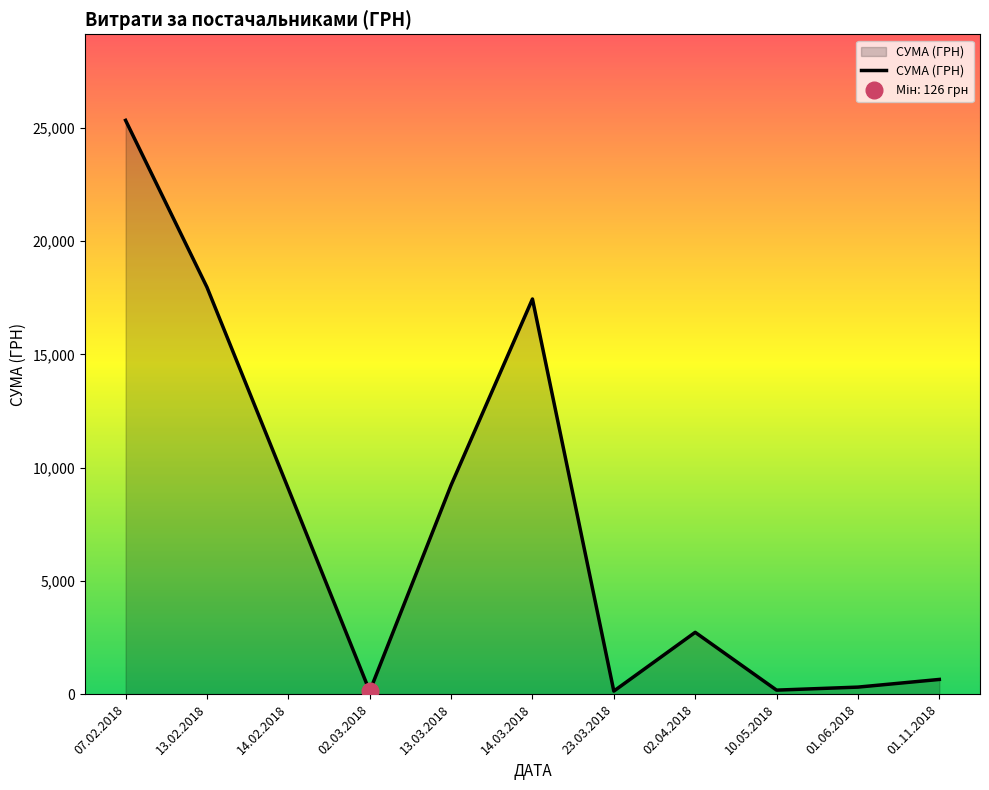

Where is the first local maximum?

14.03.2018